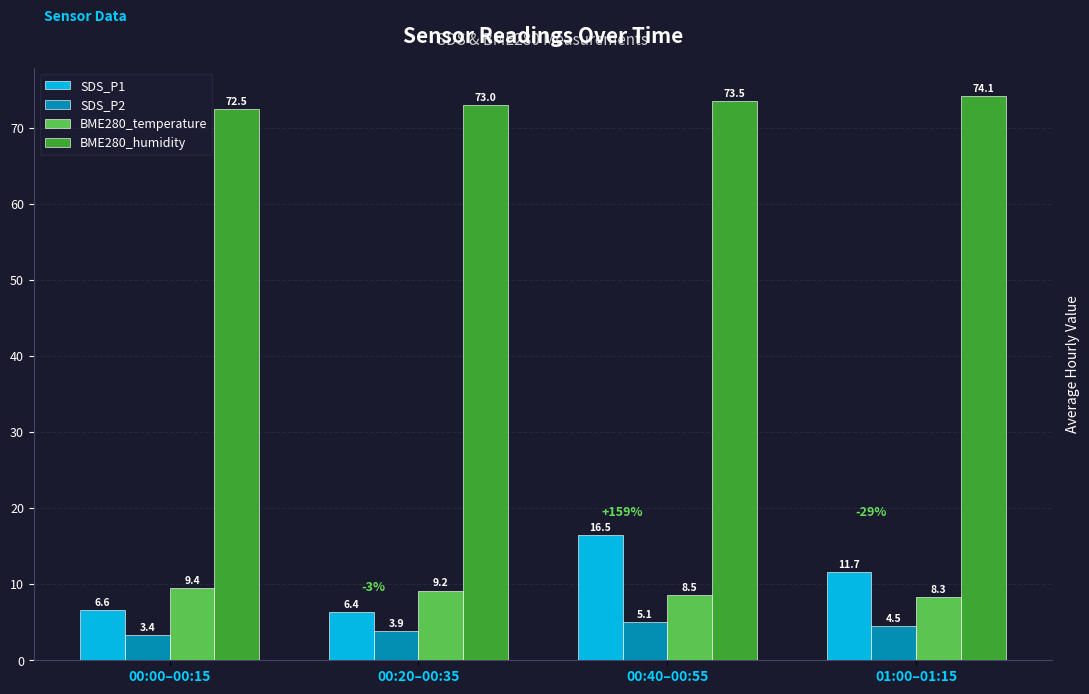

Rank the categories by BME280_humidity value from highest to lowest.

01:00–01:15, 00:40–00:55, 00:20–00:35, 00:00–00:15